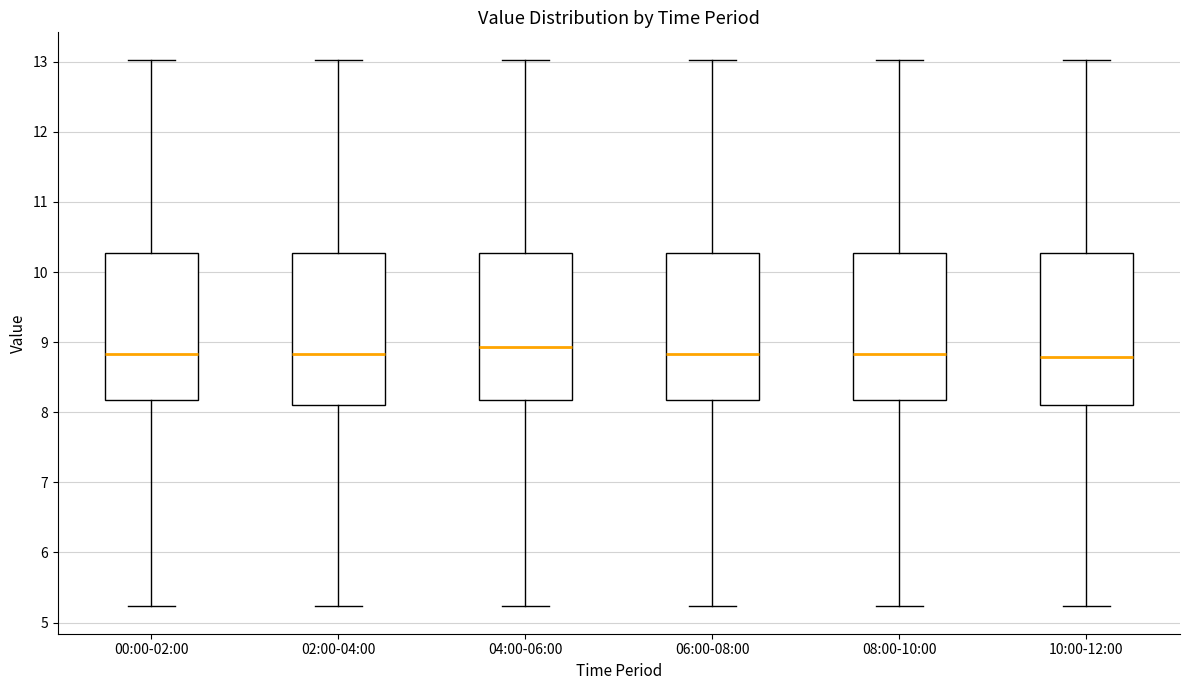

Reading left to right, transcribe this box plot: for each box, give where its median line is, the range the box spans, and where its two whiskers end, as read against the y-axis. The values are not printed on the chart, so give them approximately, as read against the axis.

00:00-02:00: median 8.8, box 8.2 to 10.3, whiskers 5.2 to 13.0
02:00-04:00: median 8.8, box 8.1 to 10.3, whiskers 5.2 to 13.0
04:00-06:00: median 8.9, box 8.2 to 10.3, whiskers 5.2 to 13.0
06:00-08:00: median 8.8, box 8.2 to 10.3, whiskers 5.2 to 13.0
08:00-10:00: median 8.8, box 8.2 to 10.3, whiskers 5.2 to 13.0
10:00-12:00: median 8.8, box 8.1 to 10.3, whiskers 5.2 to 13.0